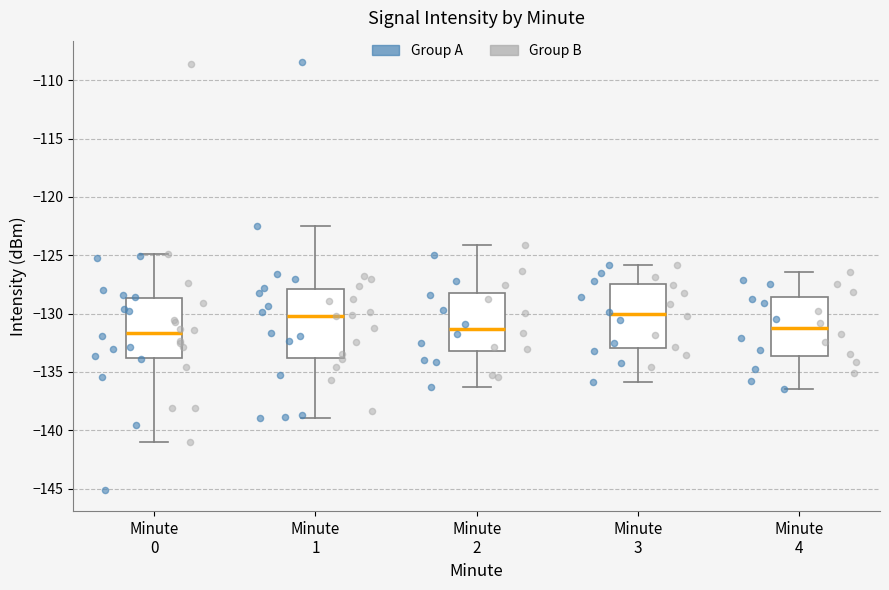

Where does the upper whisker of the box for Minute 0 end on the y-axis? The values are not printed on the chart, so give them approximately, as read against the axis.

-125.0